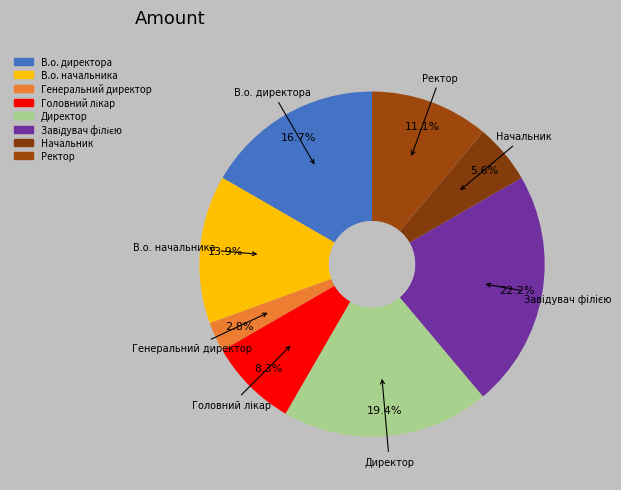

Which has a higher value, Начальник or Головний лікар?

Головний лікар